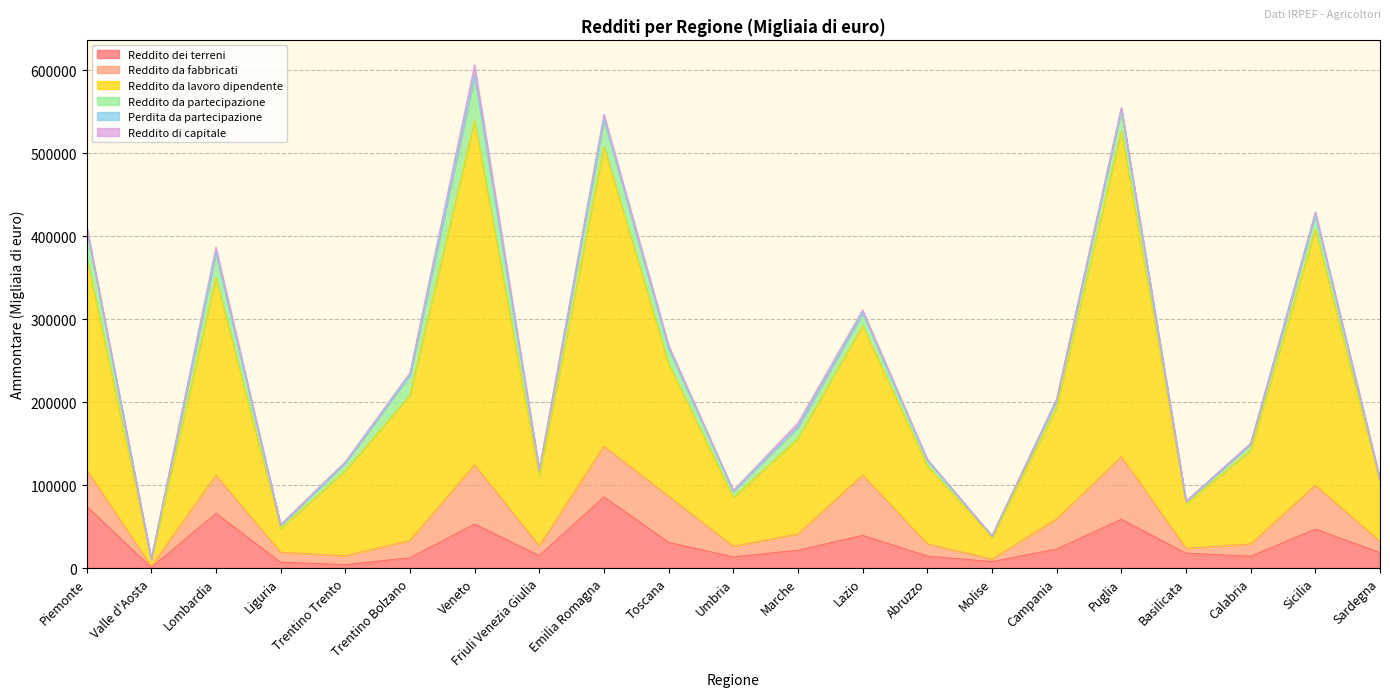

Does the chart have visible grid lines?

Yes